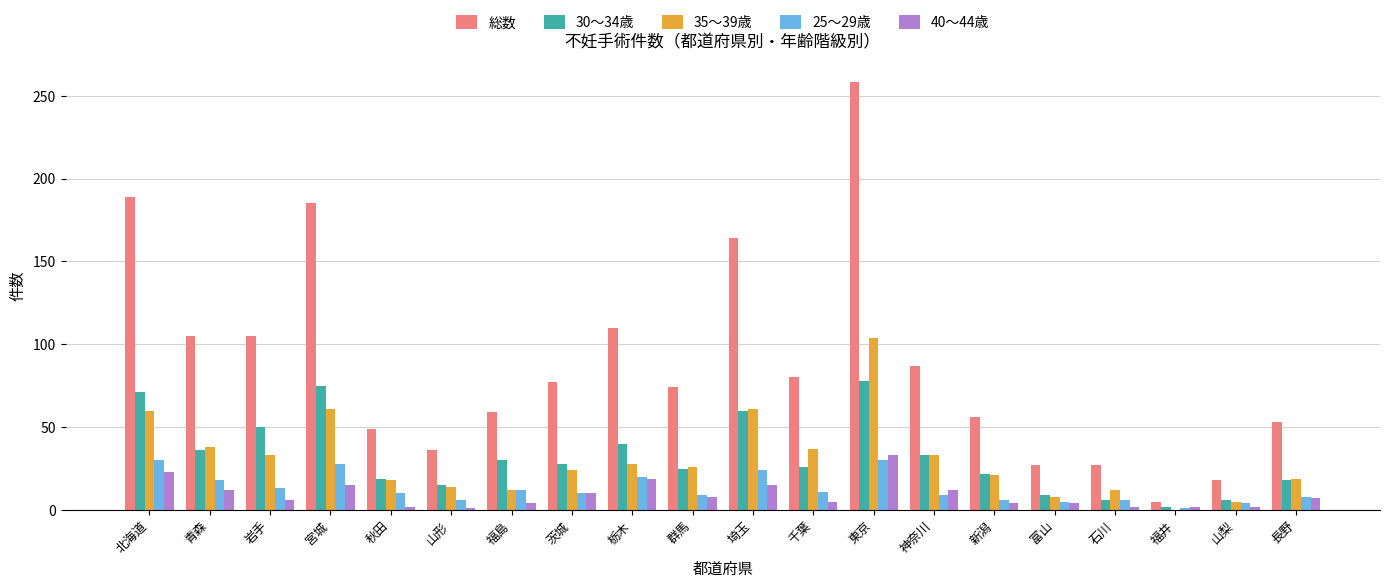

Which category has the highest value across all series?

東京